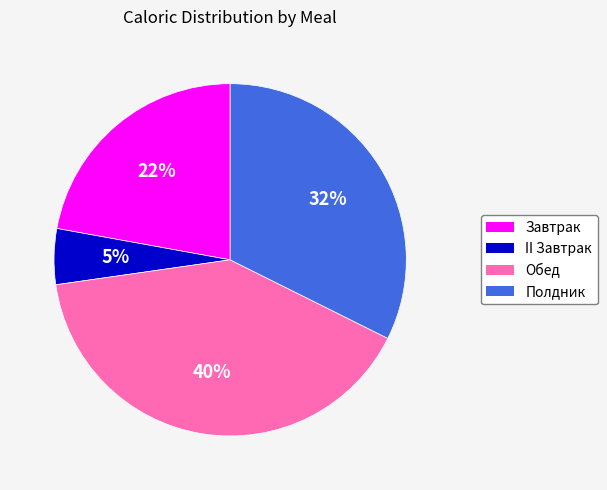

Rank the categories by value from lowest to highest.

II Завтрак, Завтрак, Полдник, Обед